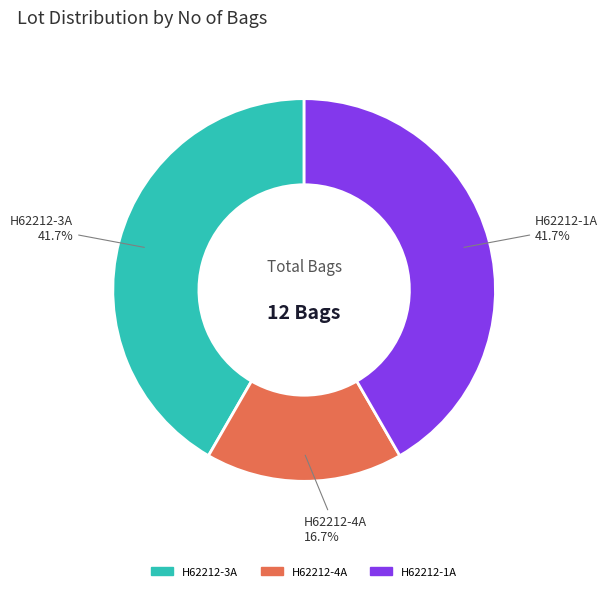

Is H62212-3A the majority of the pie?

No